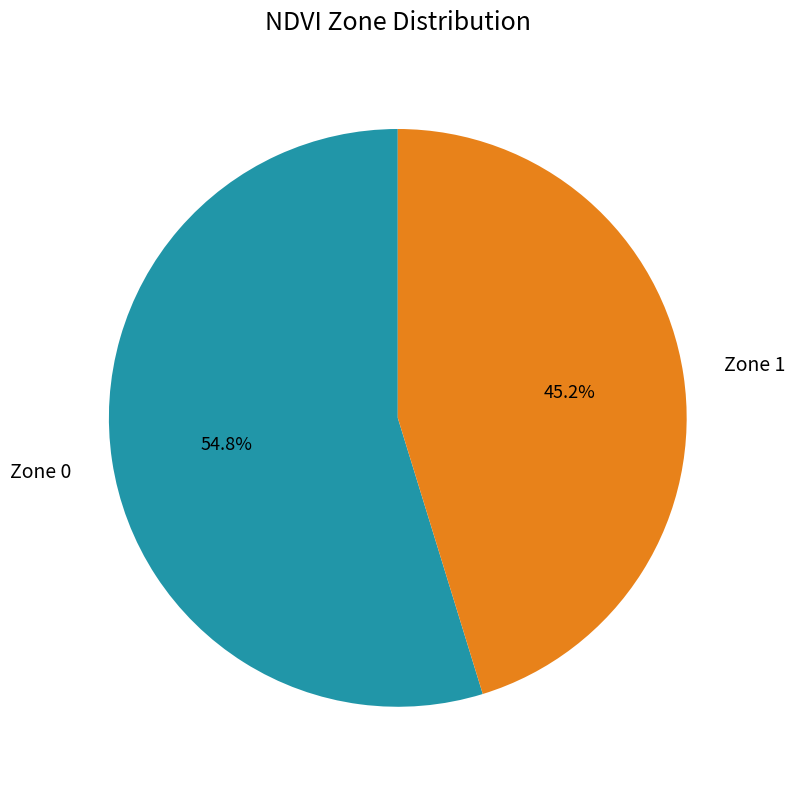

Is there any slice that represents more than half of the pie?

Yes